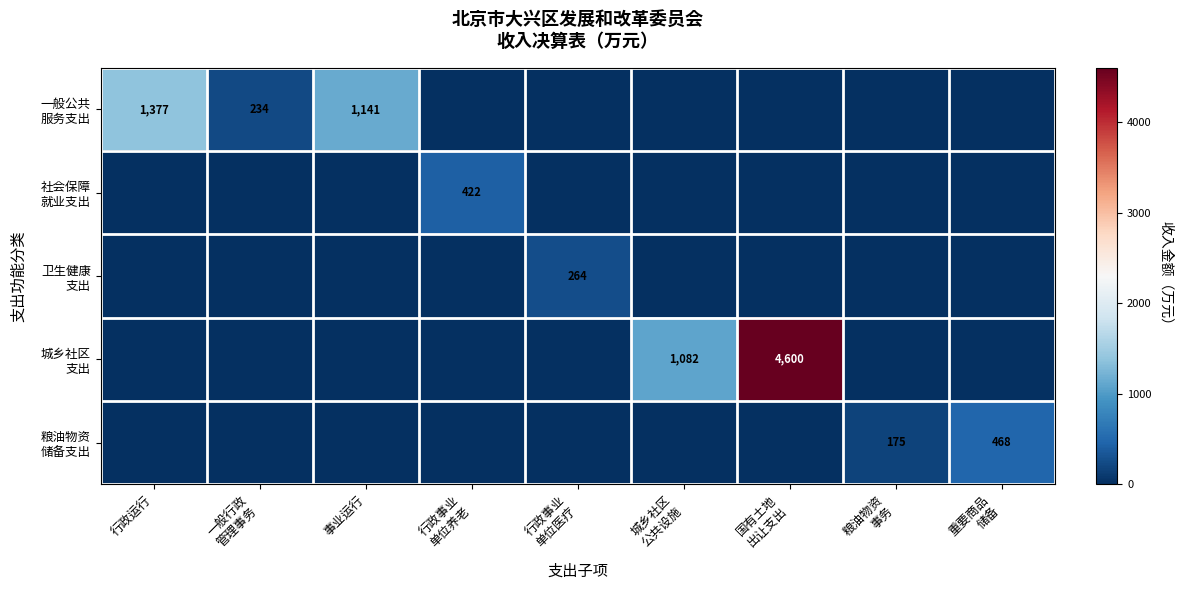

Which series has the largest range (max minus min)?

城乡社区 支出